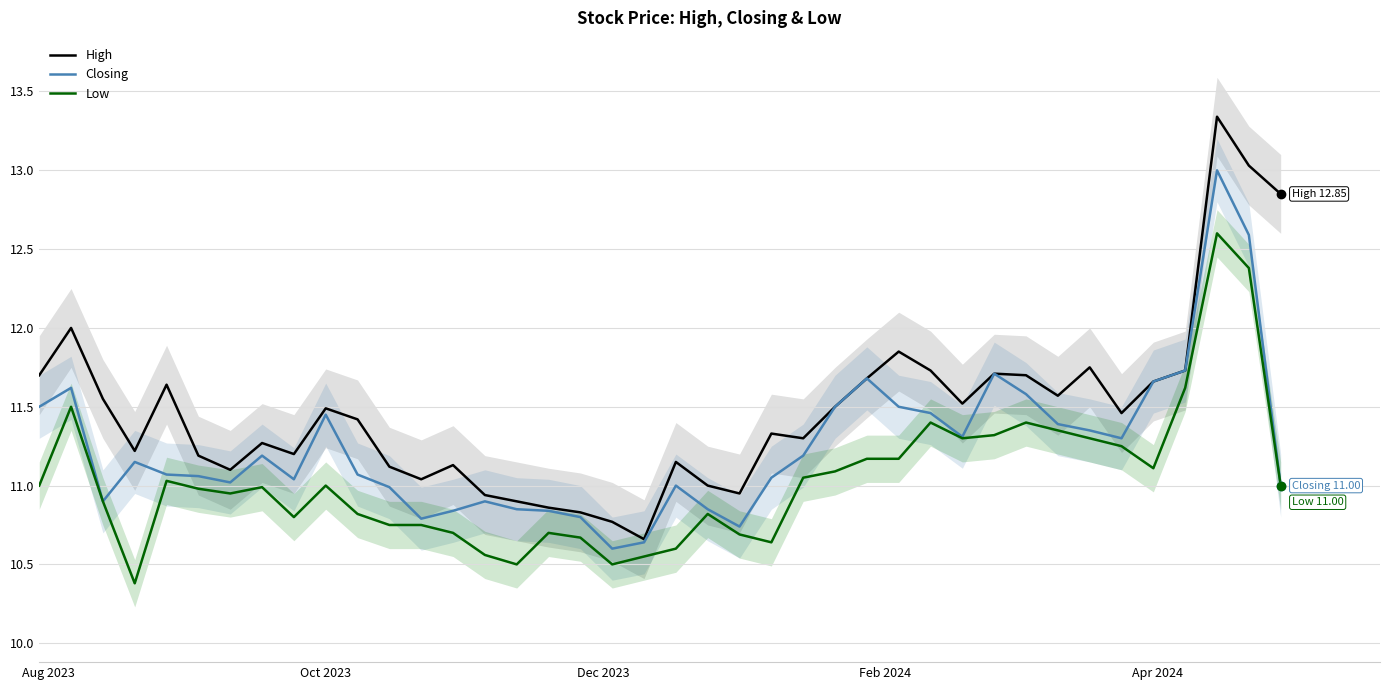

What is the smallest value displayed?

10.4